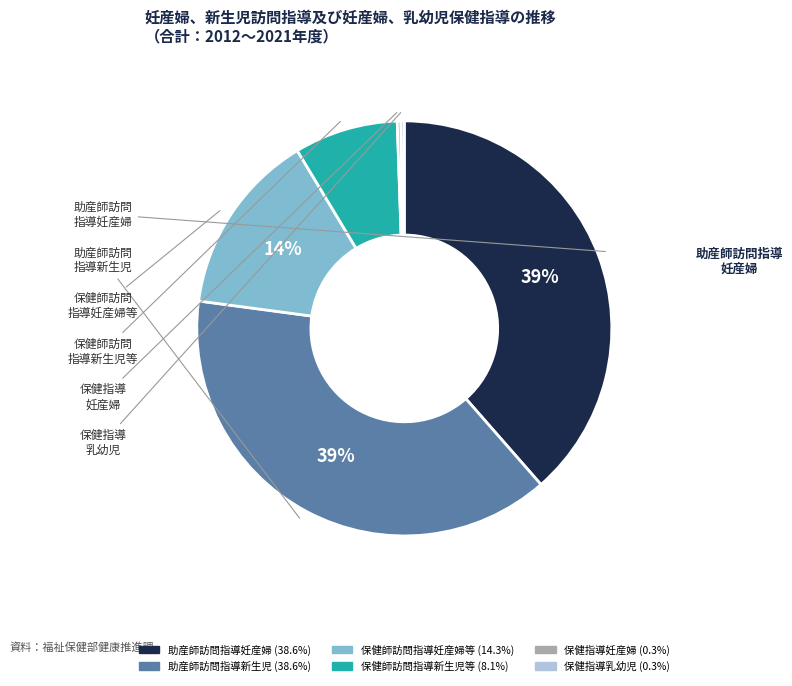

Is there any slice that represents more than half of the pie?

No